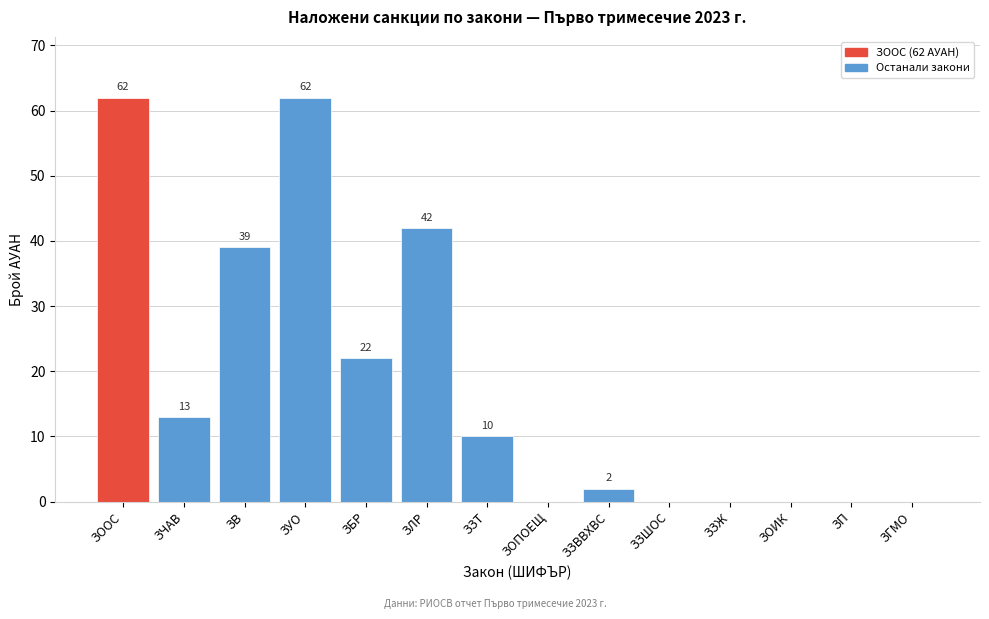

Reading left to right, list all the values displayed in this chart.

ЗООС=62	ЗЧАВ=13	ЗВ=39	ЗУО=62	ЗБР=22	ЗЛР=42	ЗЗТ=10	ЗОПОЕЩ=0	ЗЗВВХВС=2	ЗЗШОС=0	ЗЗЖ=0	ЗОИК=0	ЗП=0	ЗГМО=0